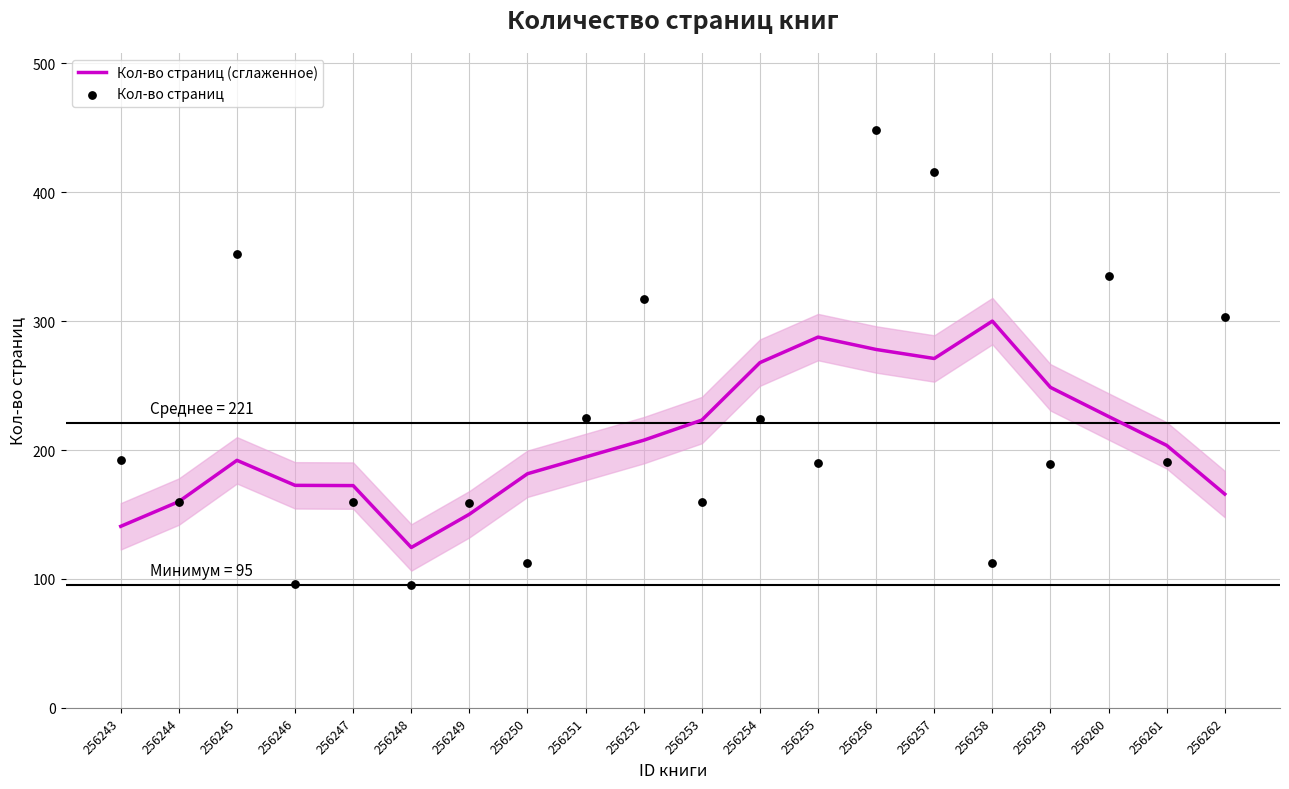

Which series has the largest total across all categories?

Кол-во страниц